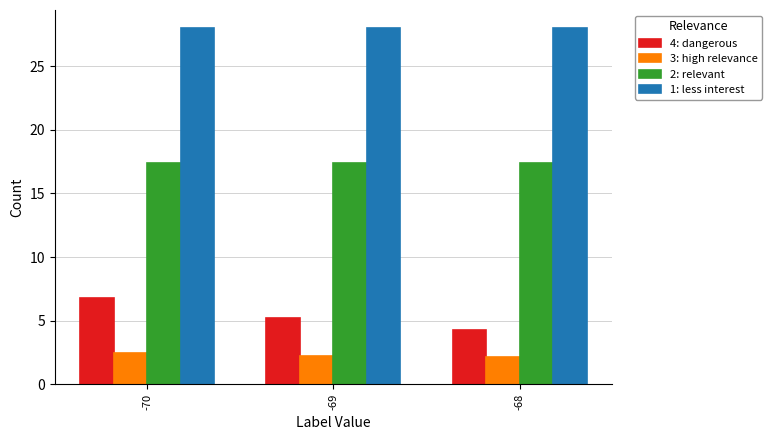

The 1: less interest series shows 28.0 at -69. True or false?

True